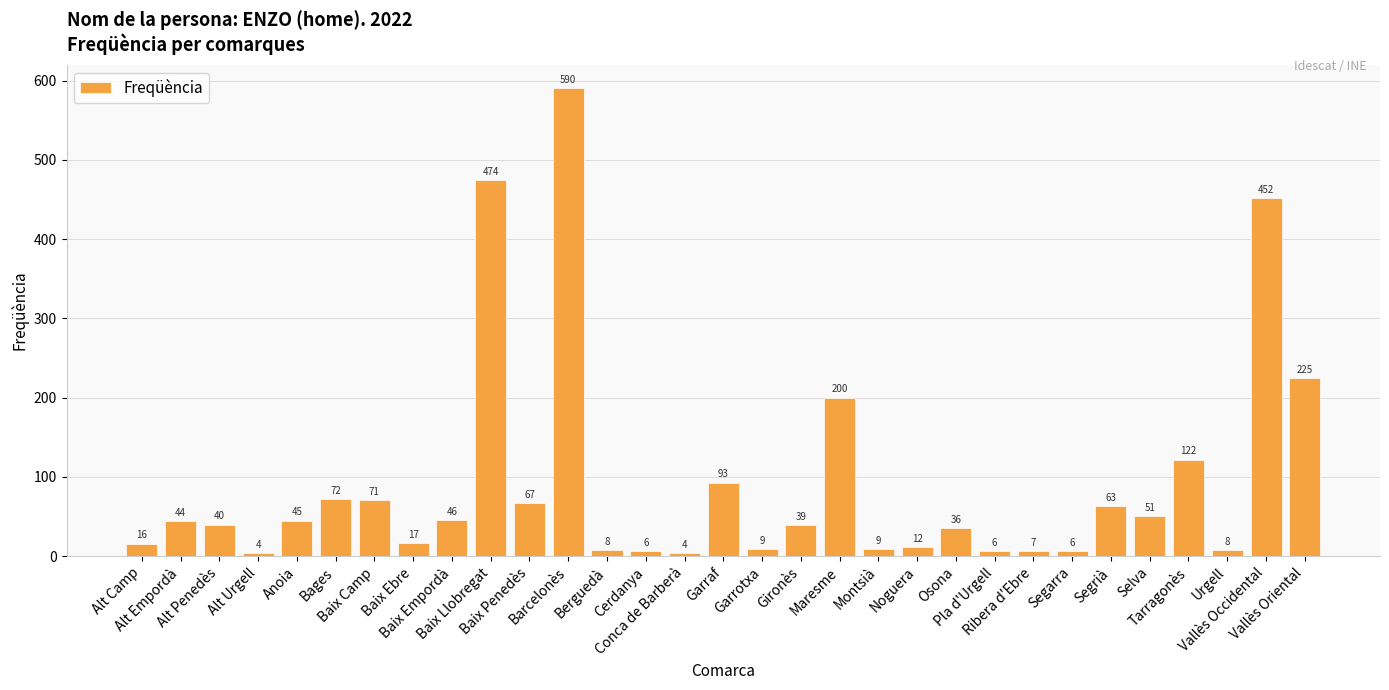

What is the value of the 4th bar from the left?

4